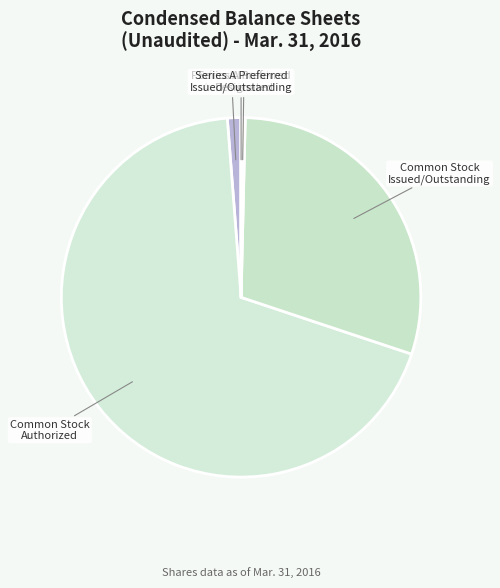

Which slice is the largest?

Common Stock Authorized